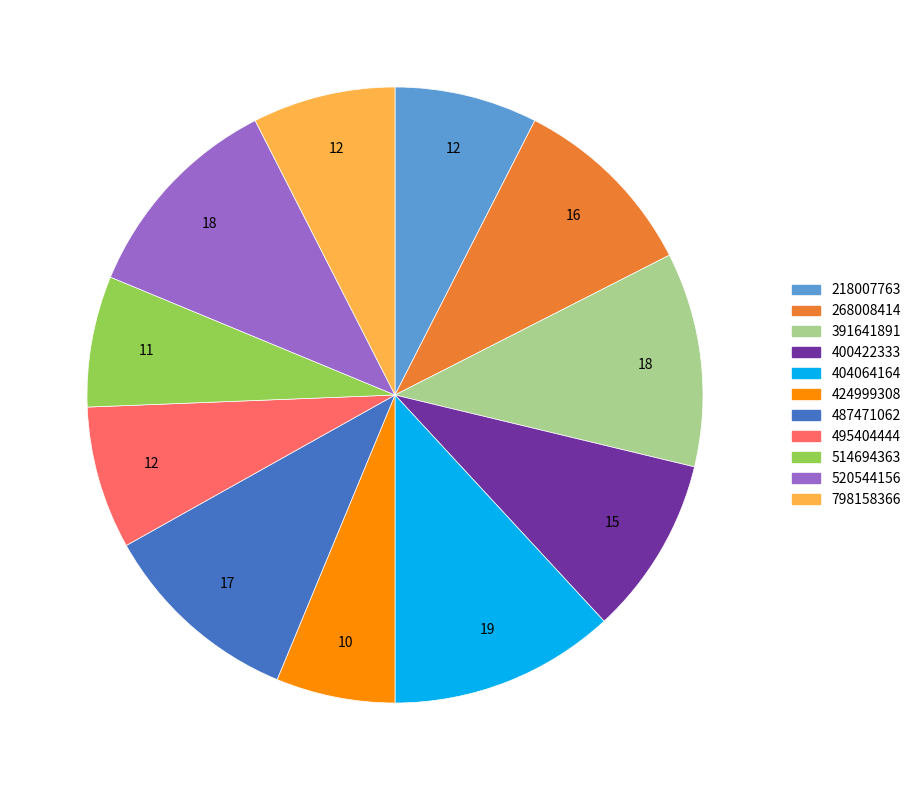

Do 218007763 and 400422333 together represent more than half of the pie?

No